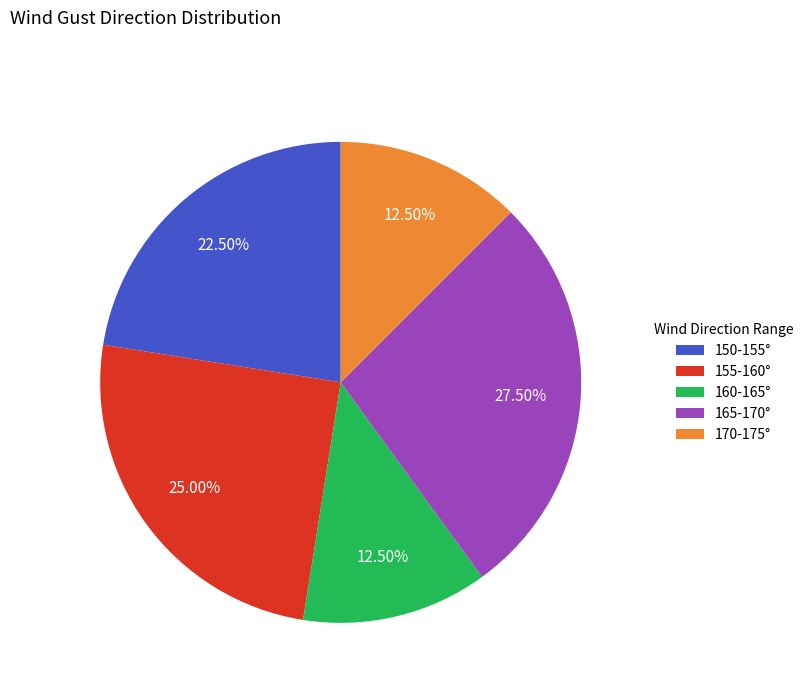

Count the number of slices in the pie.

5